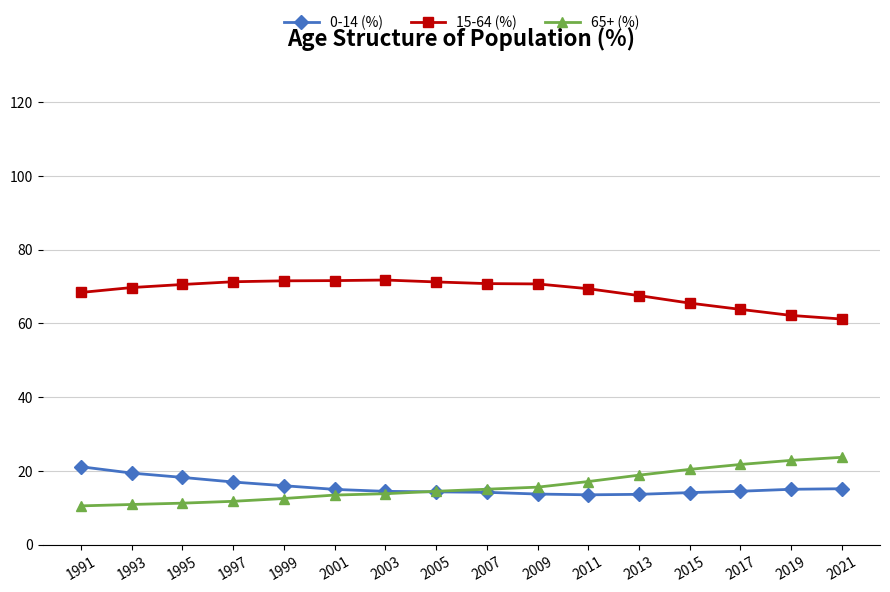

The value of 65+ (%) at 2007 is 25.5. True or false?

False